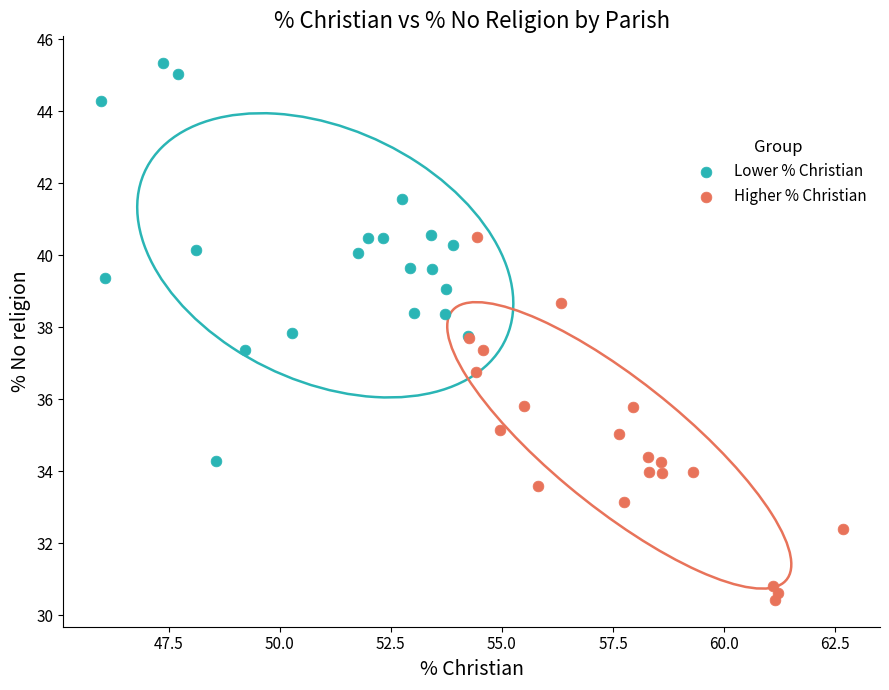

Which series reaches the maximum Y coordinate?

Lower % Christian